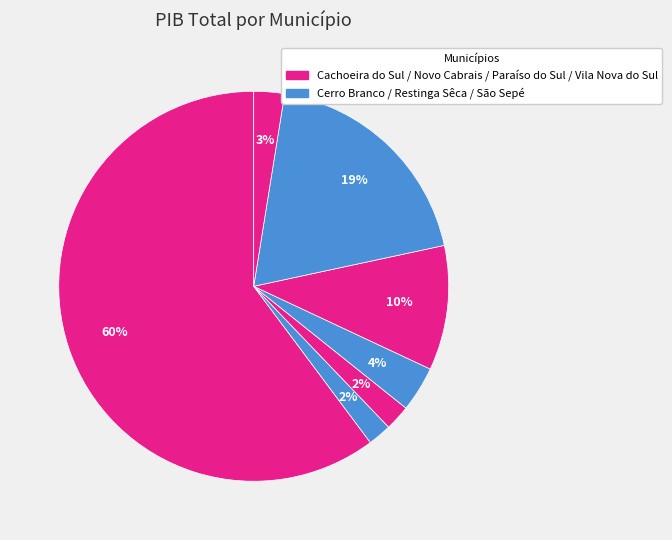

Is there any slice that represents more than half of the pie?

Yes